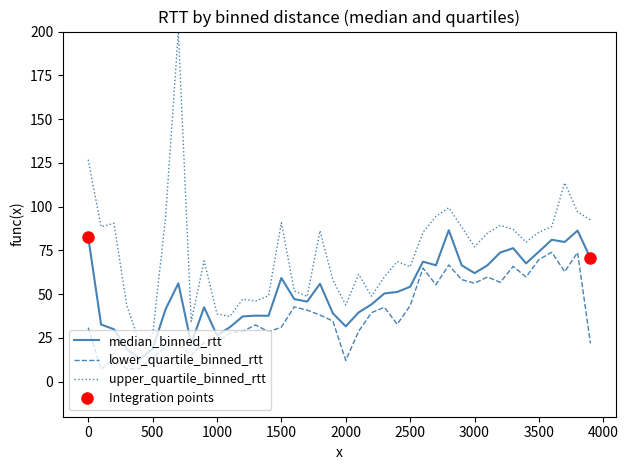

In median_binned_rtt, how many points are higher than both neighbors (excluding endpoints)?

10